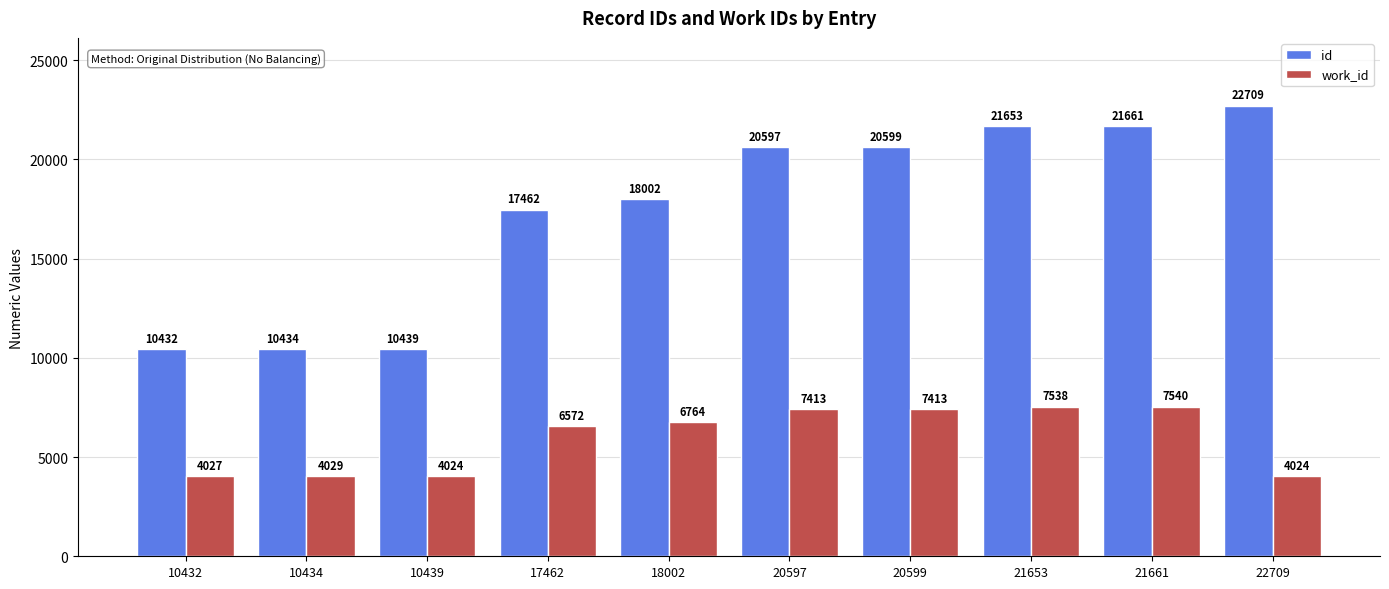

Which series has the largest total across all categories?

id